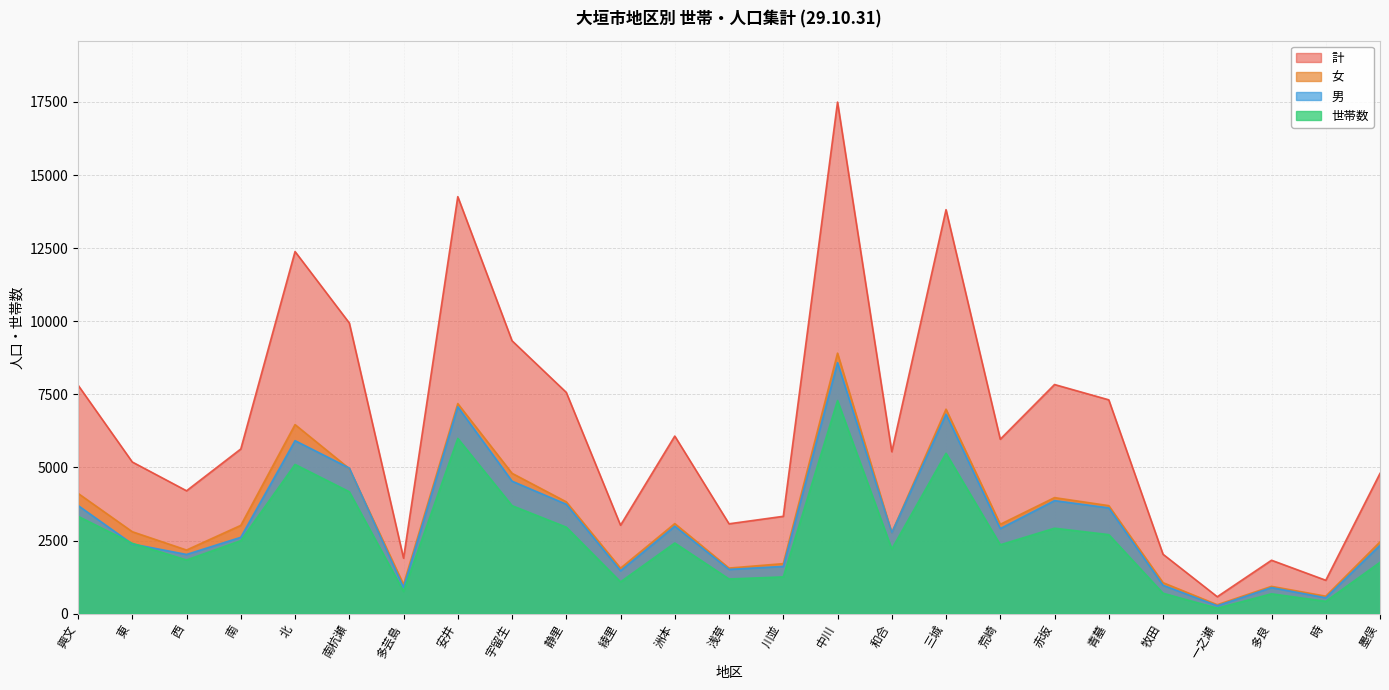

At which category is the sum across all series the highest?

中川